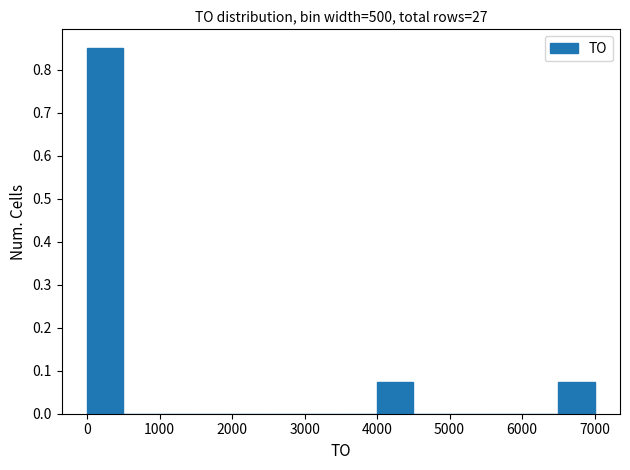

What is the height of the bar covering 0 to 500 on the x-axis? The values are not printed on the chart, so give them approximately, as read against the axis.

0.85